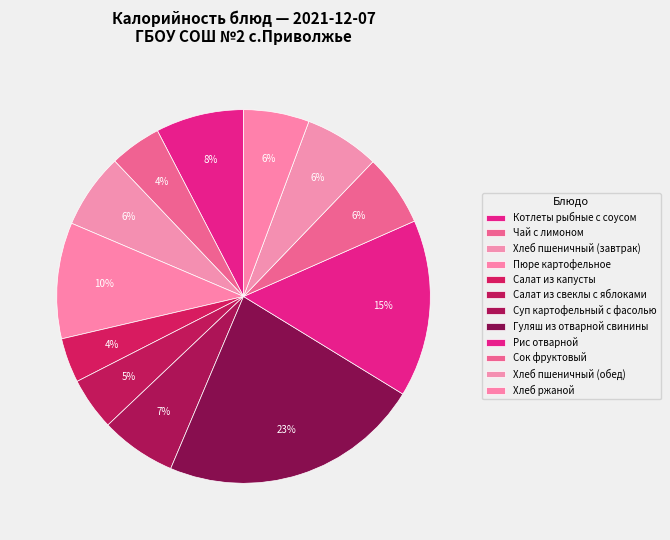

How many slices are in this pie chart?

12